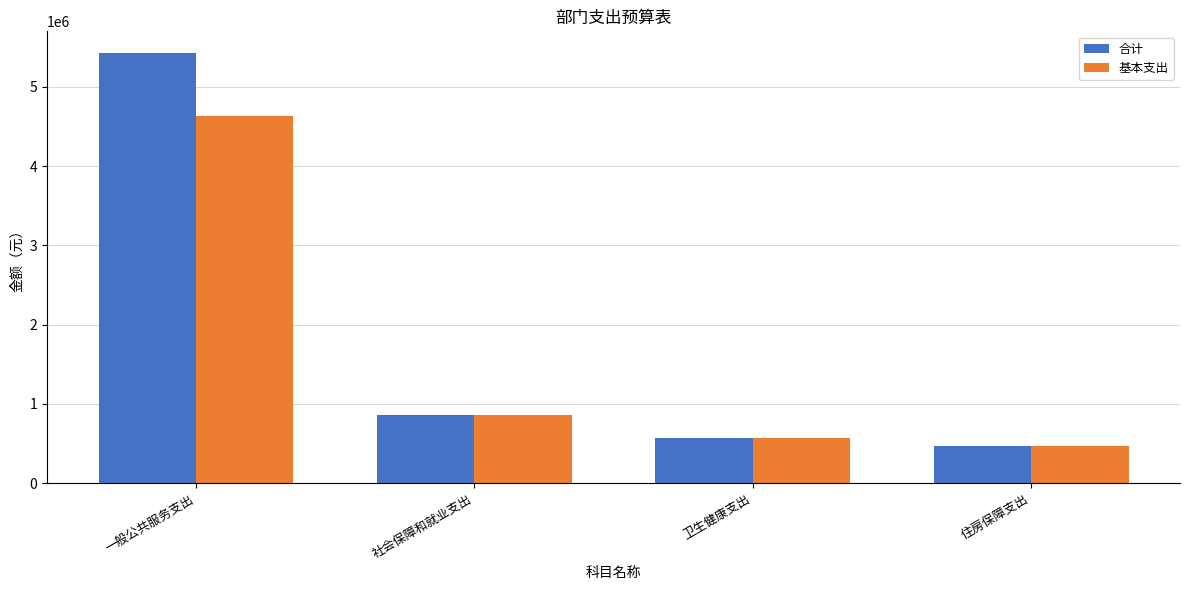

Between 一般公共服务支出 and 住房保障支出, which series saw the biggest shift?

合计